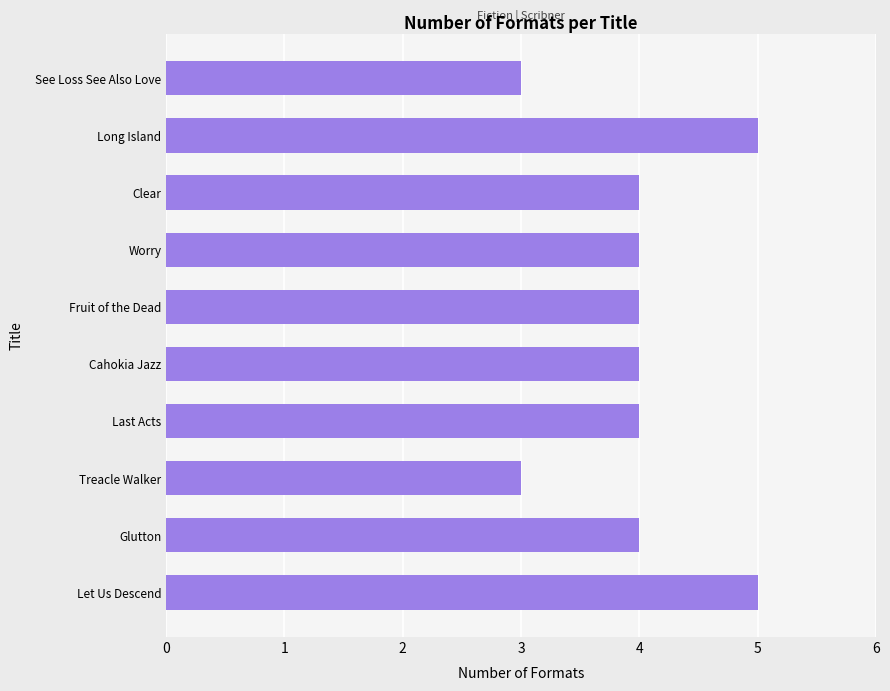

What is the greatest value displayed?

5